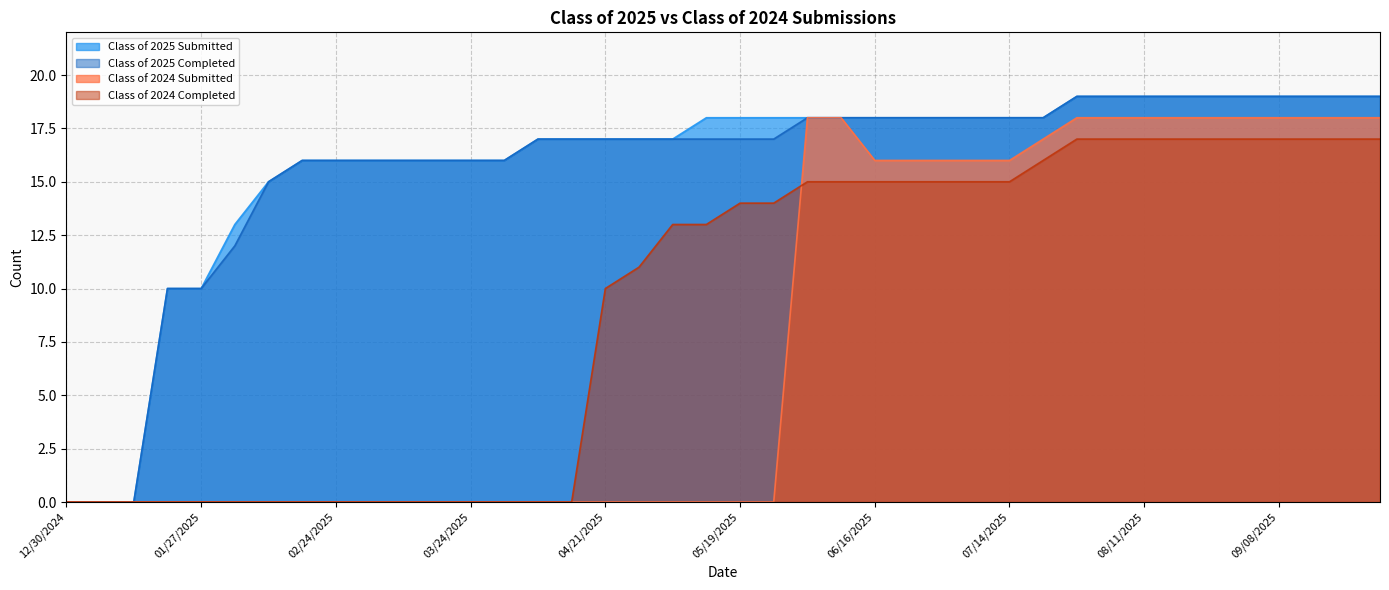

Which category has the highest value across all series?

07/28/2025